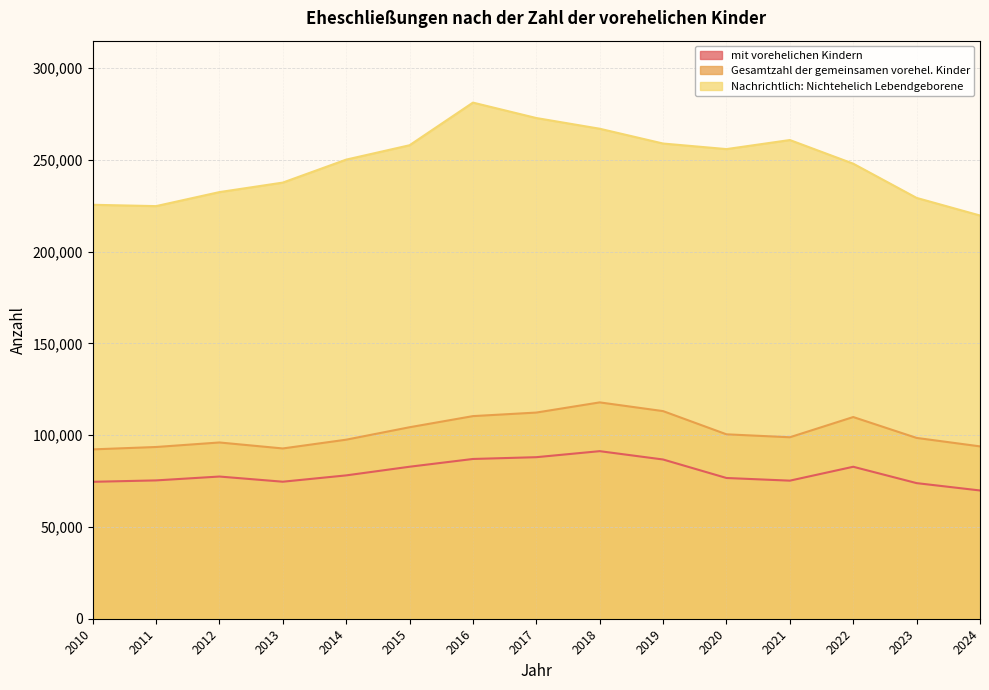

Reading left to right, transcribe all the data shown in this chart.

mit vorehelichen Kindern: 2010=74582	2011=75344	2012=77450	2013=74633	2014=78078	2015=82791	2016=87019	2017=87994	2018=91272	2019=86733	2020=76658	2021=75209	2022=82776	2023=73865	2024=69860
Gesamtzahl der gemeinsamen vorehel. Kinder: 2010=92241	2011=93540	2012=96004	2013=92745	2014=97525	2015=104302	2016=110362	2017=112296	2018=117839	2019=113087	2020=100445	2021=98845	2022=109860	2023=98480	2024=93878
Nachrichtlich: Nichtehelich Lebendgeborene: 2010=225472	2011=224744	2012=232383	2013=237562	2014=250074	2015=257903	2016=281129	2017=272724	2018=266896	2019=258835	2020=255808	2021=260742	2022=247858	2023=229215	2024=219629